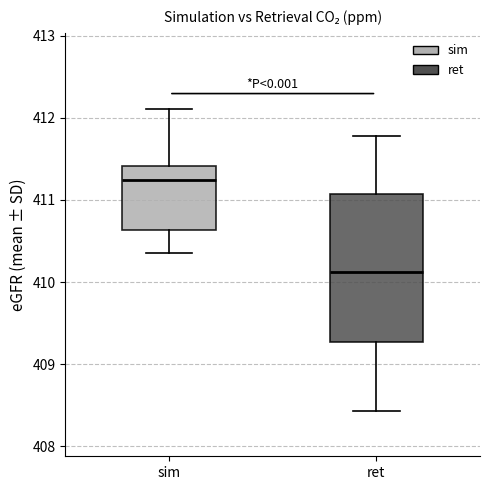

Which box has the highest median line?

sim